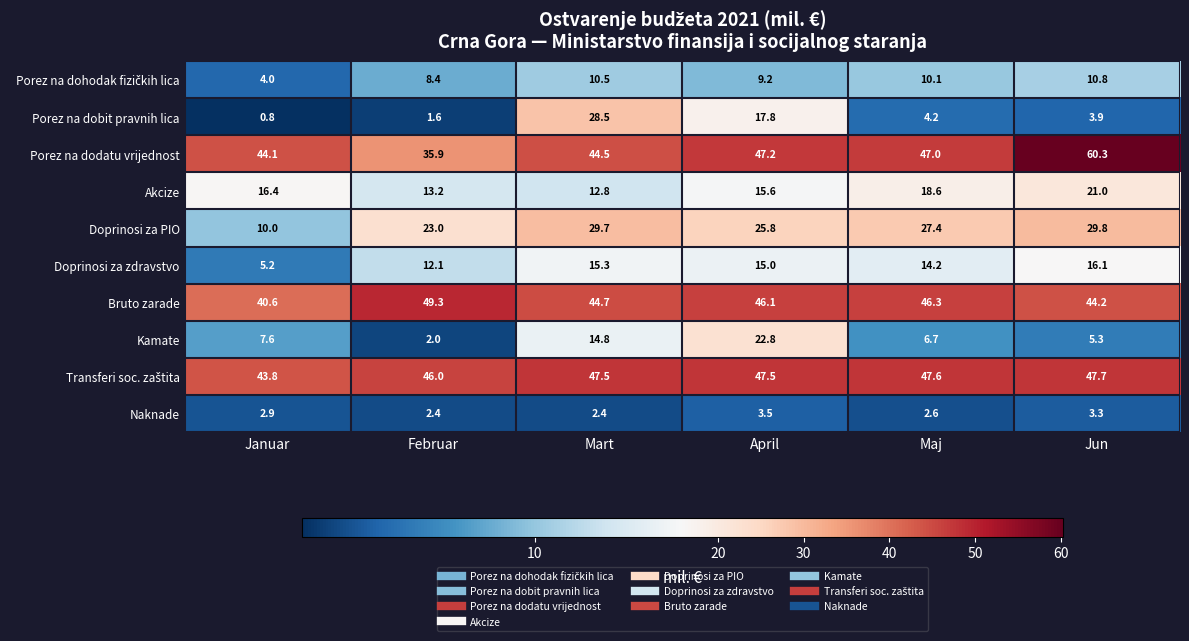

What is the maximum value shown in the chart?

60.3